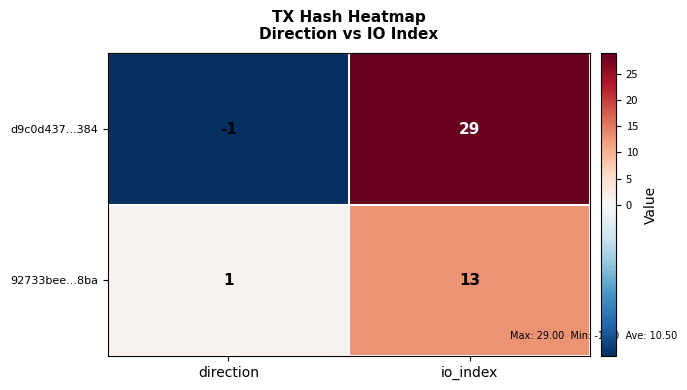

At how many categories does at least one series exceed 7?

1